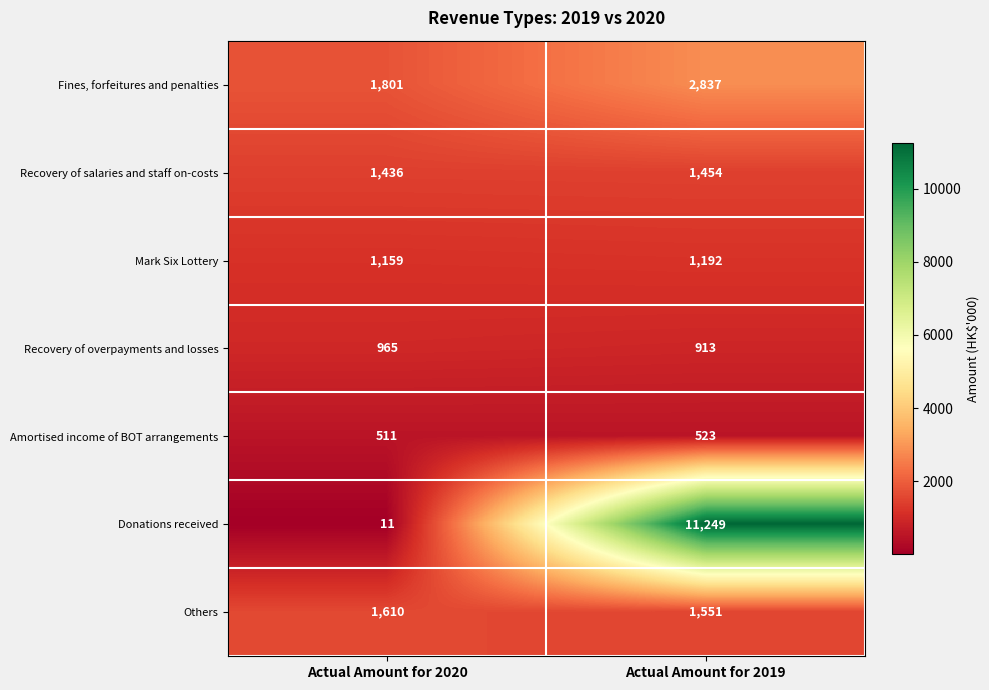

Which series has the widest spread of values?

Donations received